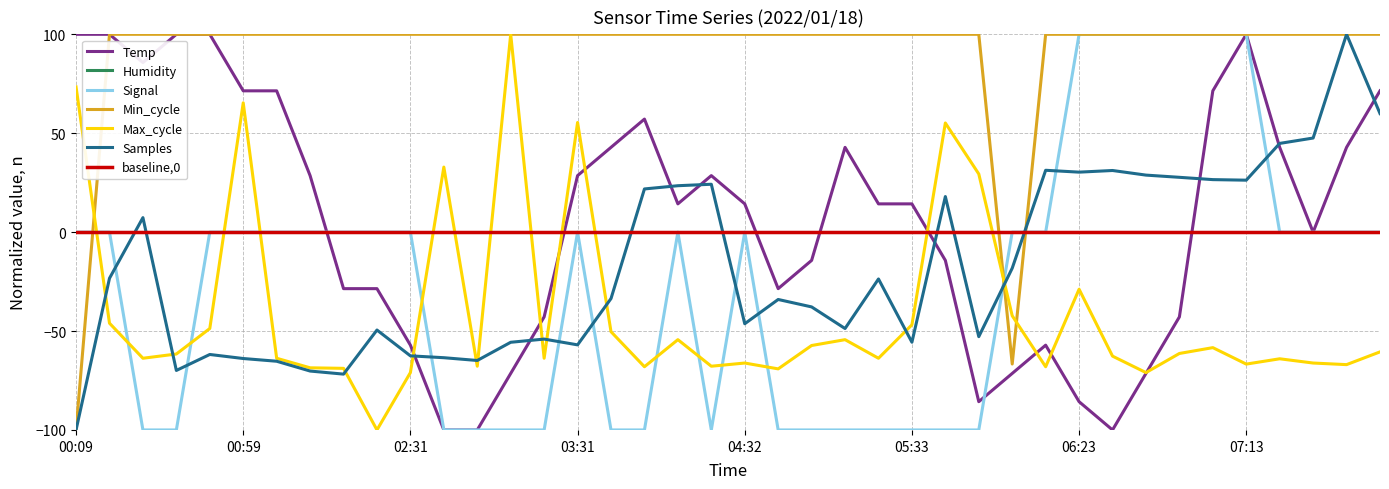

What is the lowest value of the Max_cycle series?

-100.0